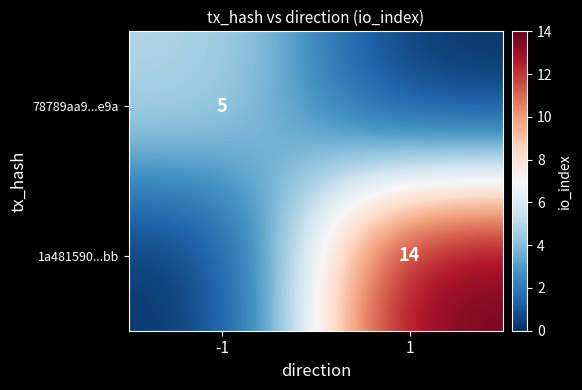

Between 1 and -1, which is larger?

-1